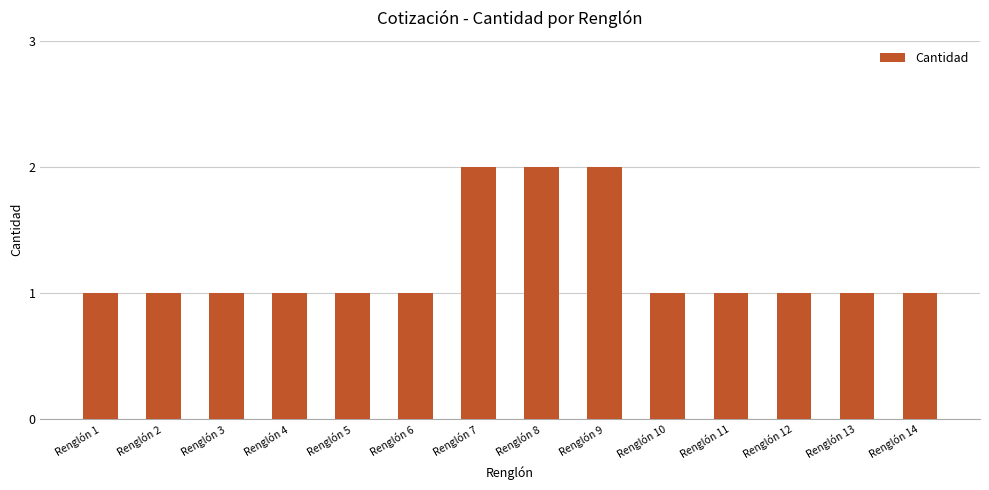

Is it true that the value at Renglón 3 is 1?

True